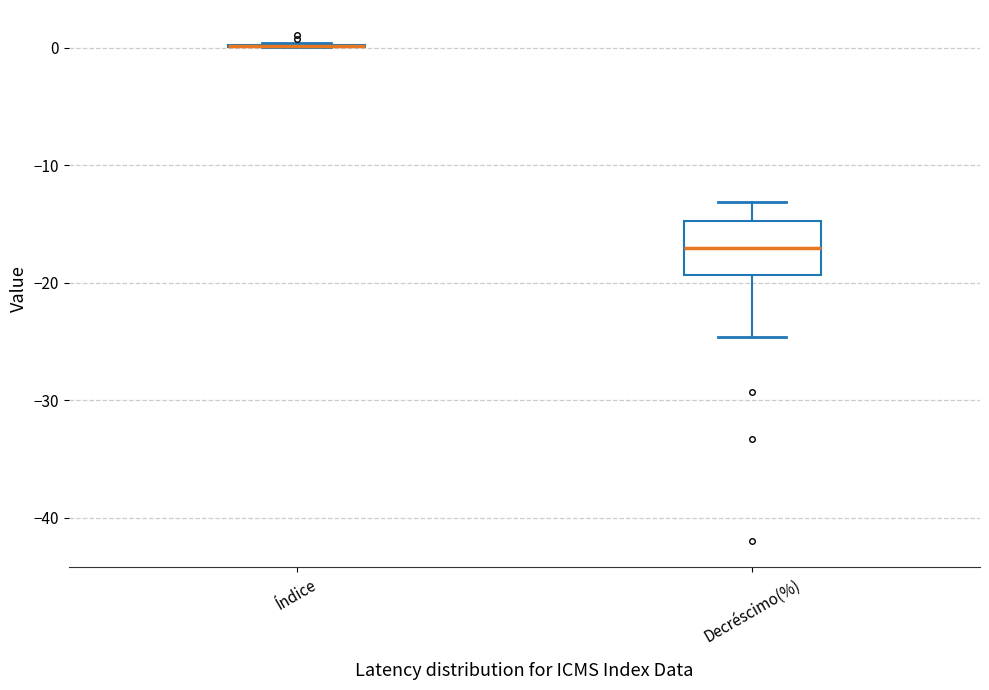

Reading left to right, transcribe this box plot: for each box, give where its median line is, the range the box spans, and where its two whiskers end, as read against the y-axis. The values are not printed on the chart, so give them approximately, as read against the axis.

Índice: box collapsed to a line at 0, whiskers 0 to 0
Decréscimo(%): median -17, box -19 to -15, whiskers -25 to -13